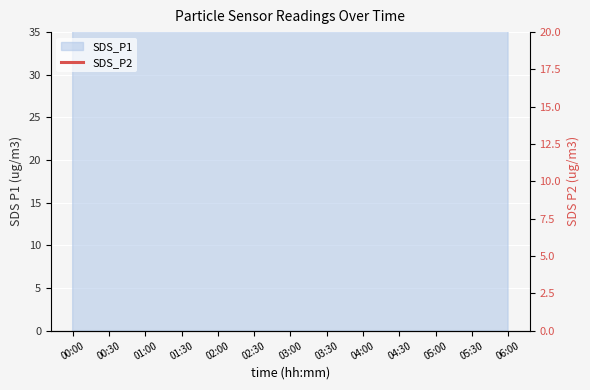

How many points are lower than both their immediate neighbors (excluding endpoints)?

3